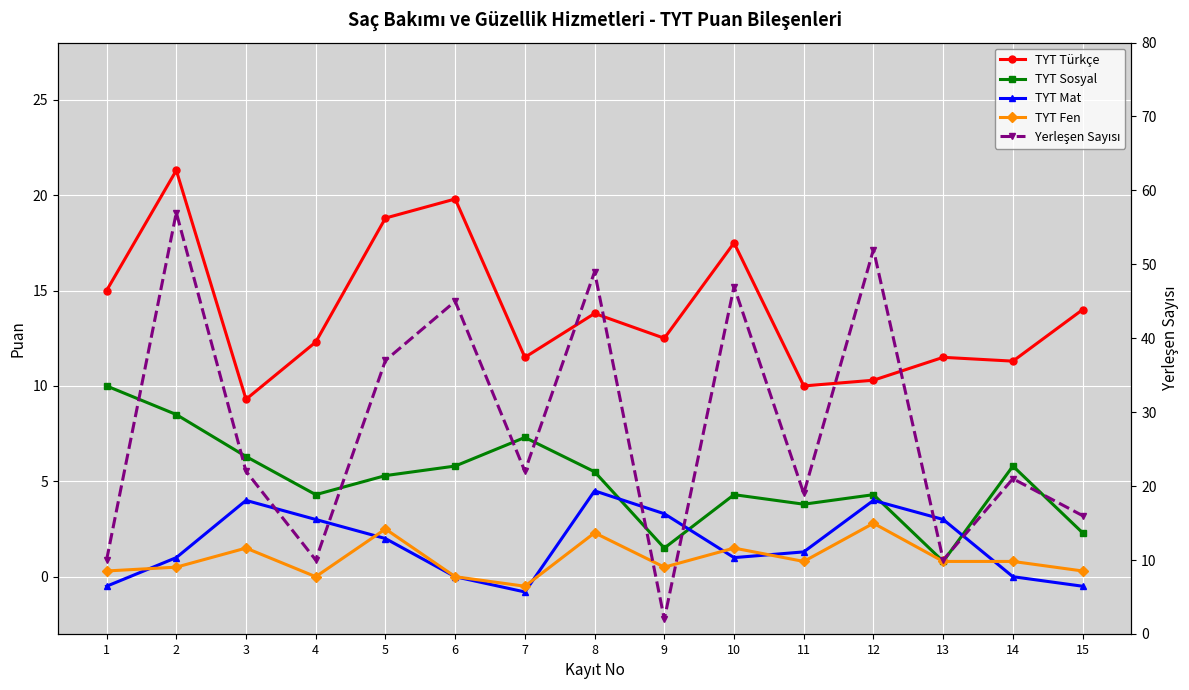

The value of TYT Mat at 8 is 7.5. True or false?

False